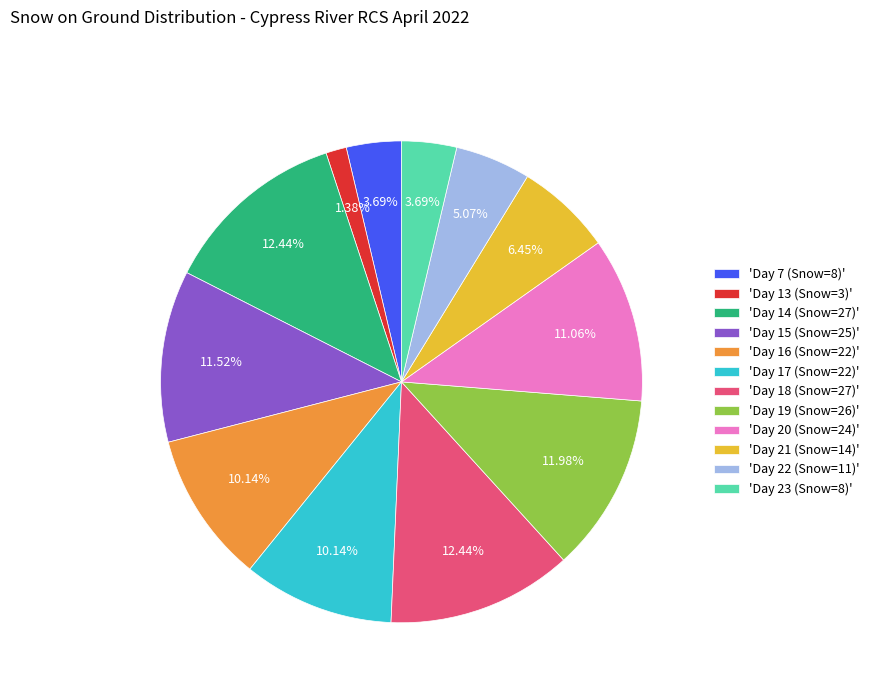

Between 'Day 13 (Snow=3)' and 'Day 7 (Snow=8)', which is larger?

'Day 7 (Snow=8)'